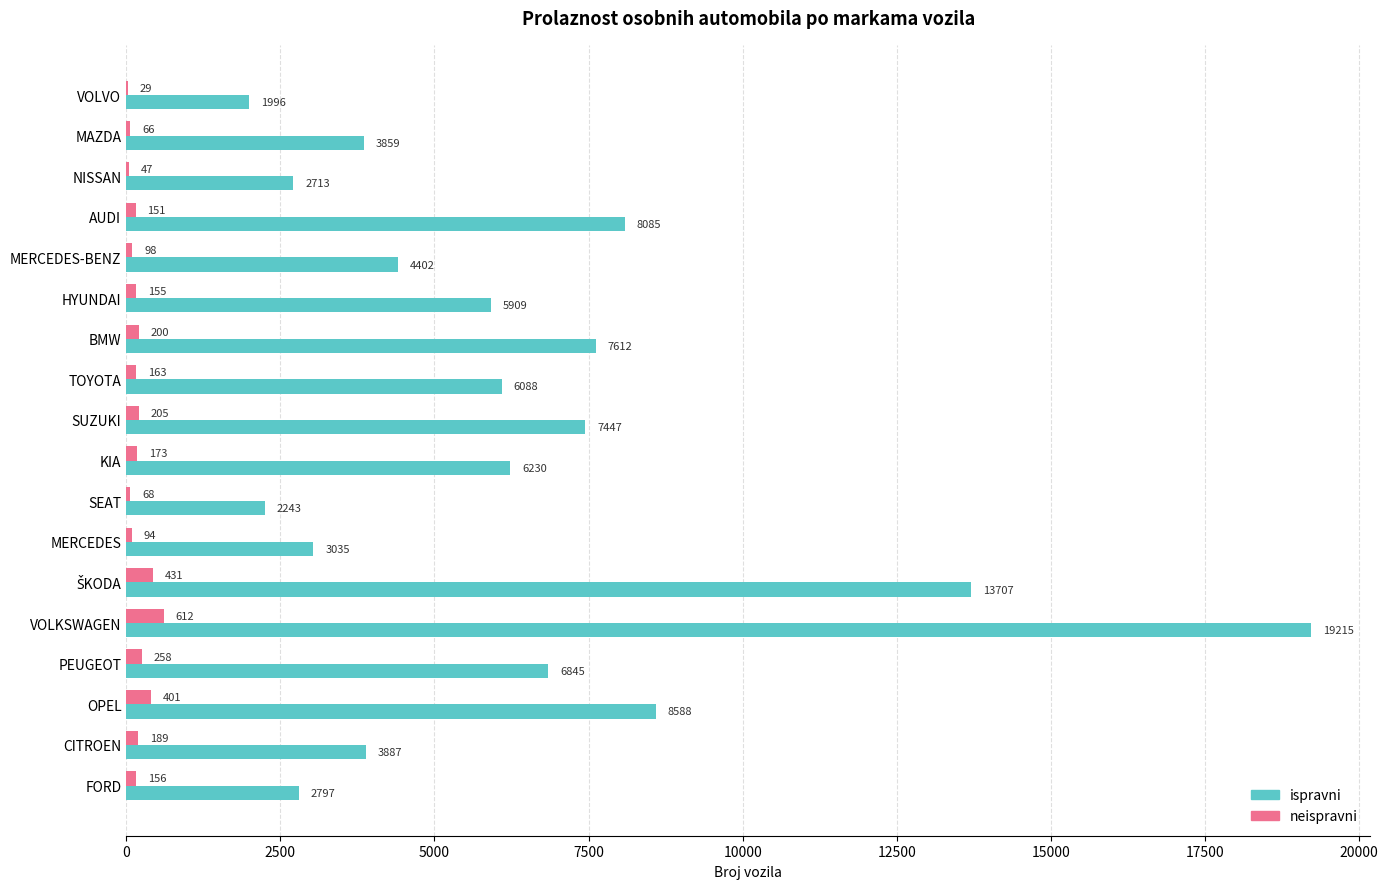

What is the sum of all neispravni values?

3496